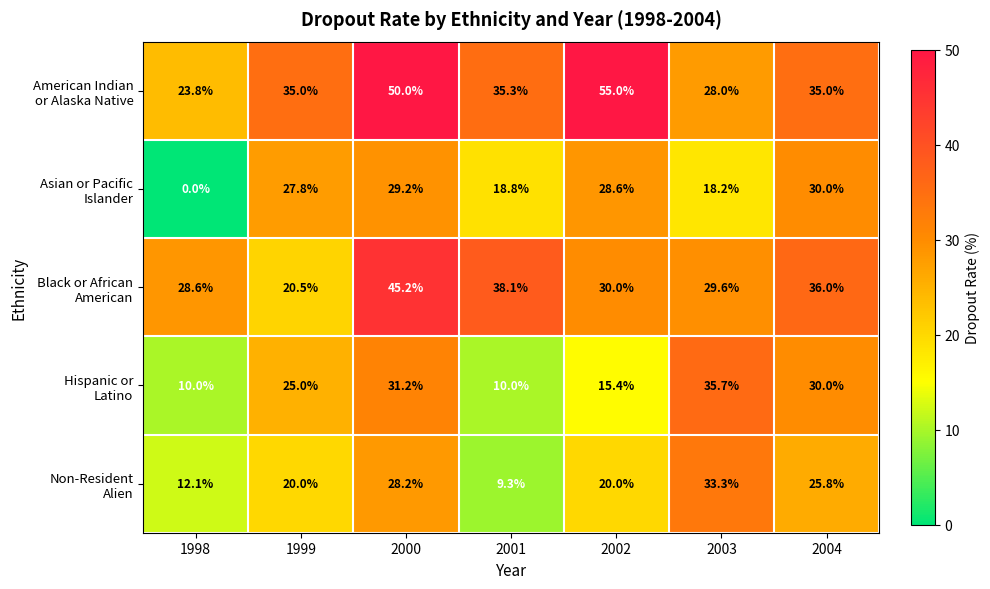

What is the total value across all series at 2004?

156.8